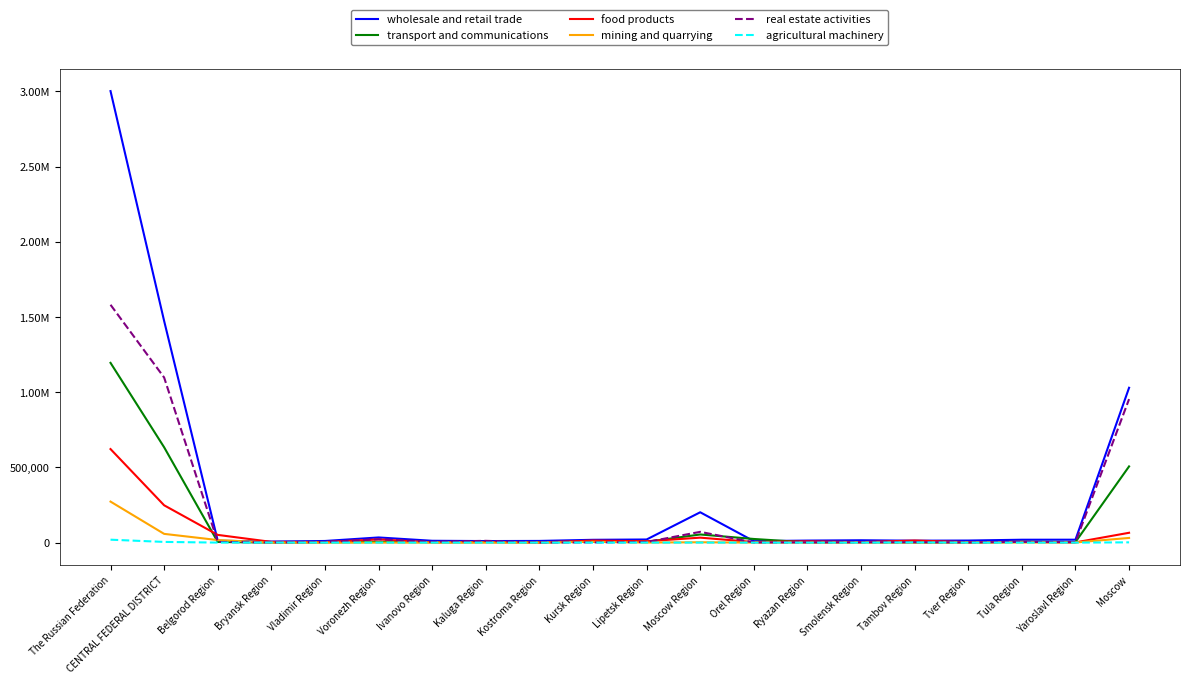

At which category does the chart reach its minimum across all series?

Bryansk Region